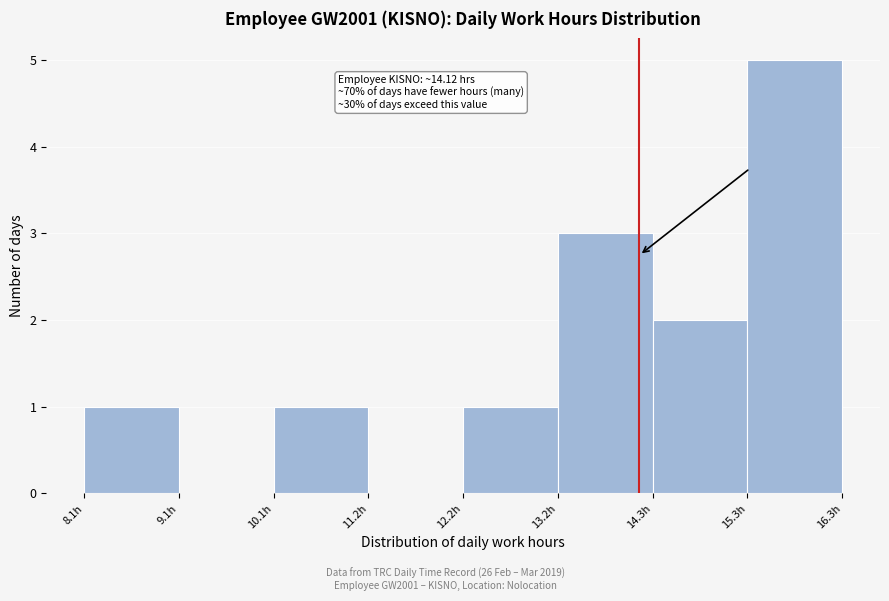

Over which range of the x-axis is the bar tallest?

15.2 to 16.4